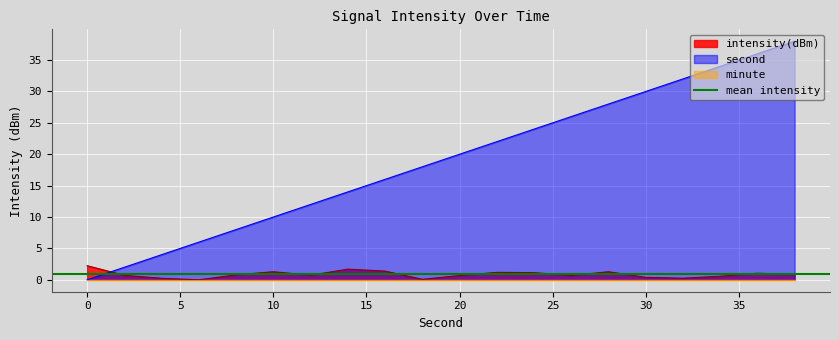

What is the sum of the intensity(dBm) values at 4 and 30?

0.6